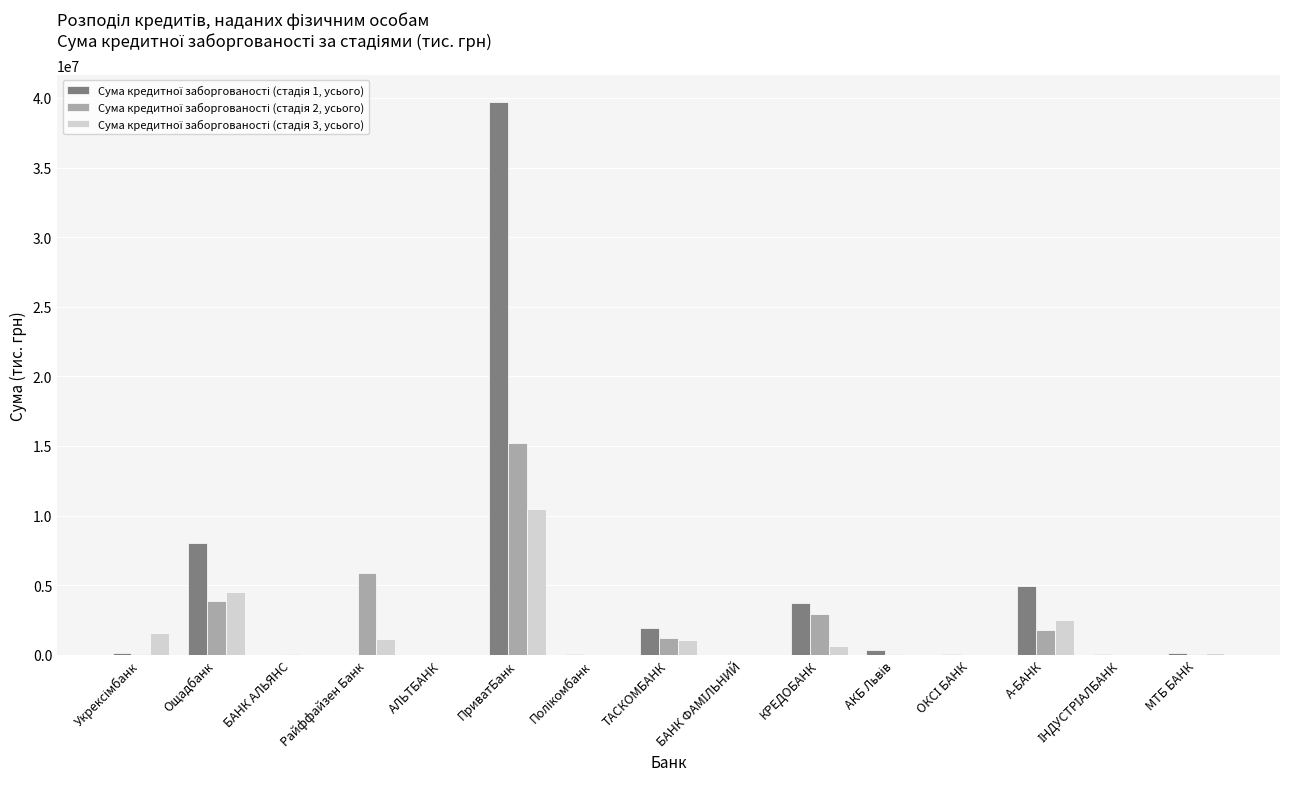

Which label corresponds to the largest value in the chart?

ПриватБанк